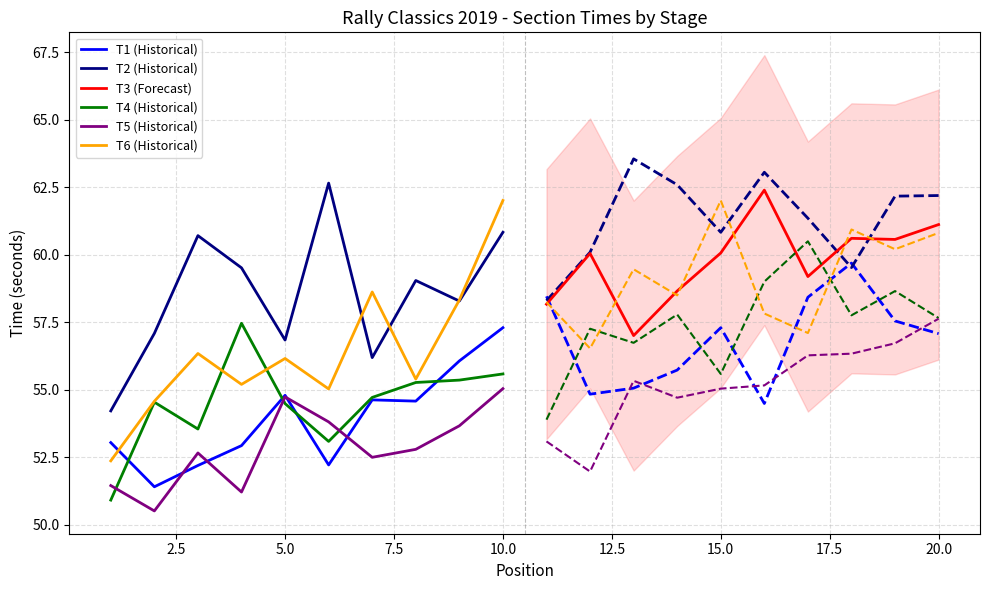

True or false: T2 (Historical) has a value of 60.8 at 10.0.

True